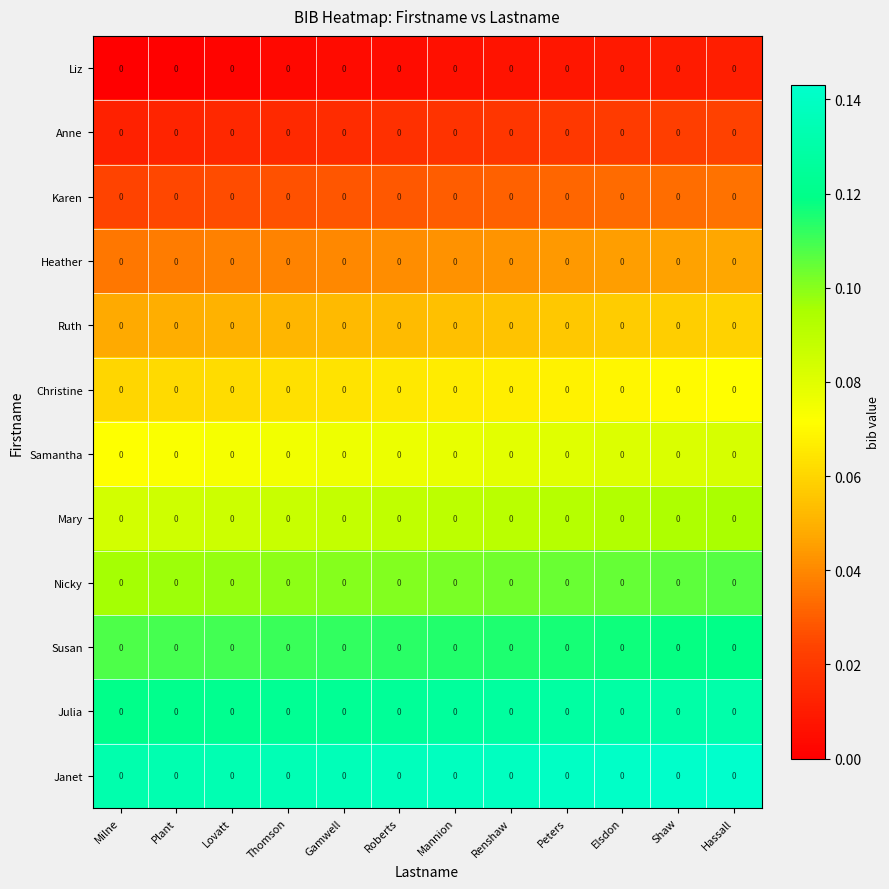

How many categories are shown in the chart?

12